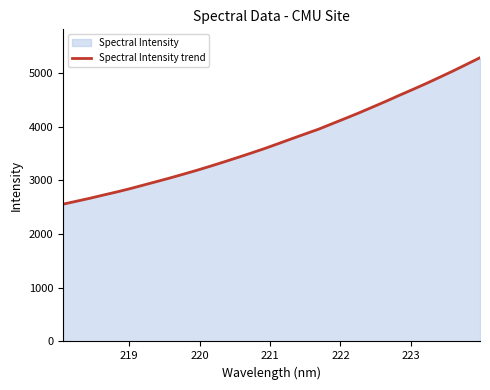

What is the difference between the maximum and minimum values?

2725.9